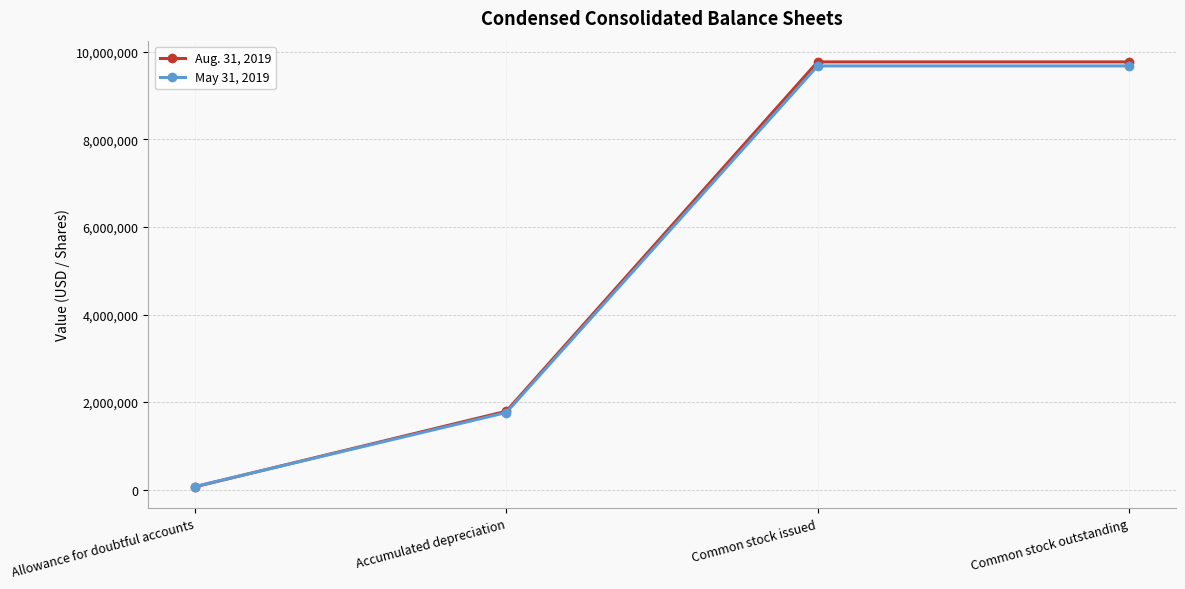

Which series has the largest range (max minus min)?

Aug. 31, 2019